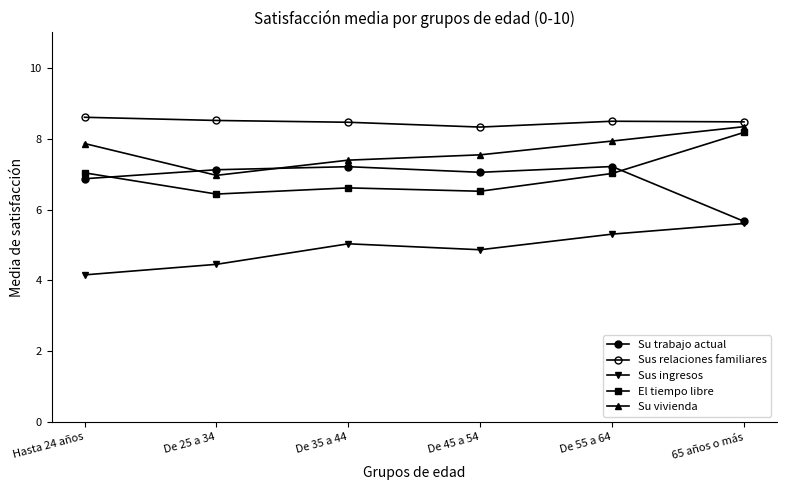

How many lines are shown in the chart?

5